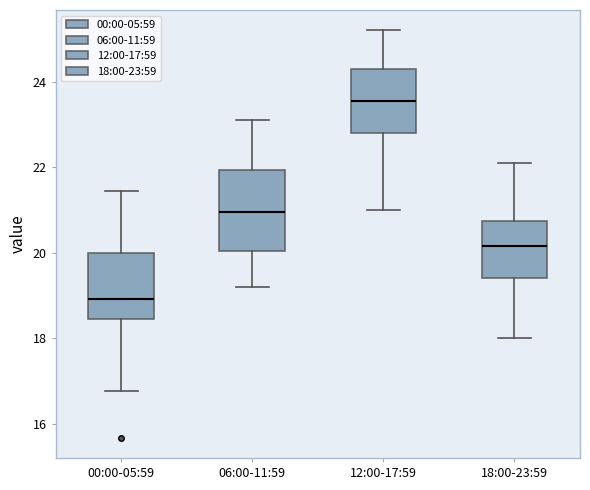

Where does the median line of the box for 12:00-17:59 sit on the y-axis? The values are not printed on the chart, so give them approximately, as read against the axis.

23.6